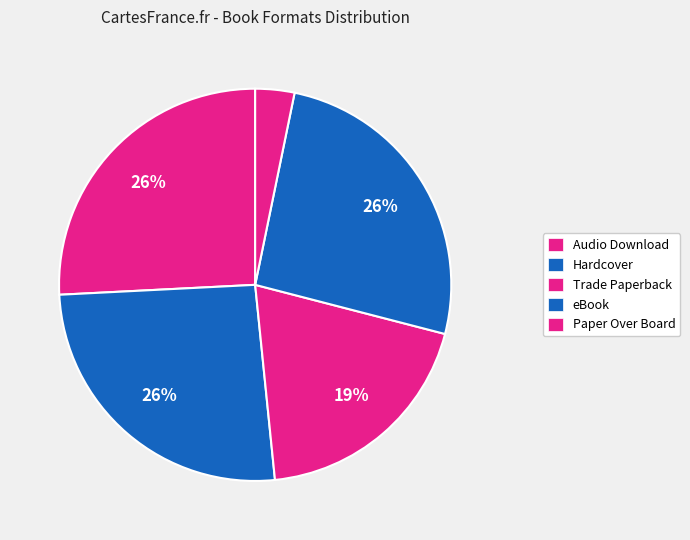

Which category has the biggest portion of the pie?

Hardcover